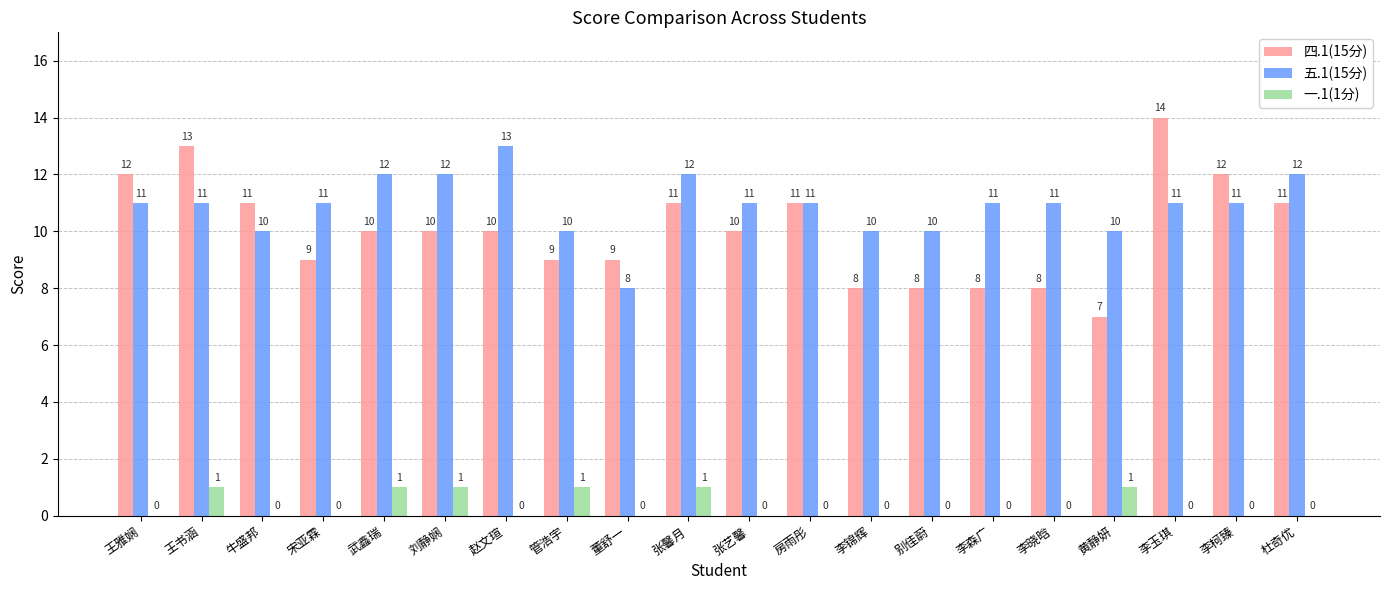

What is the sum of all 四.1(15分) values?

201